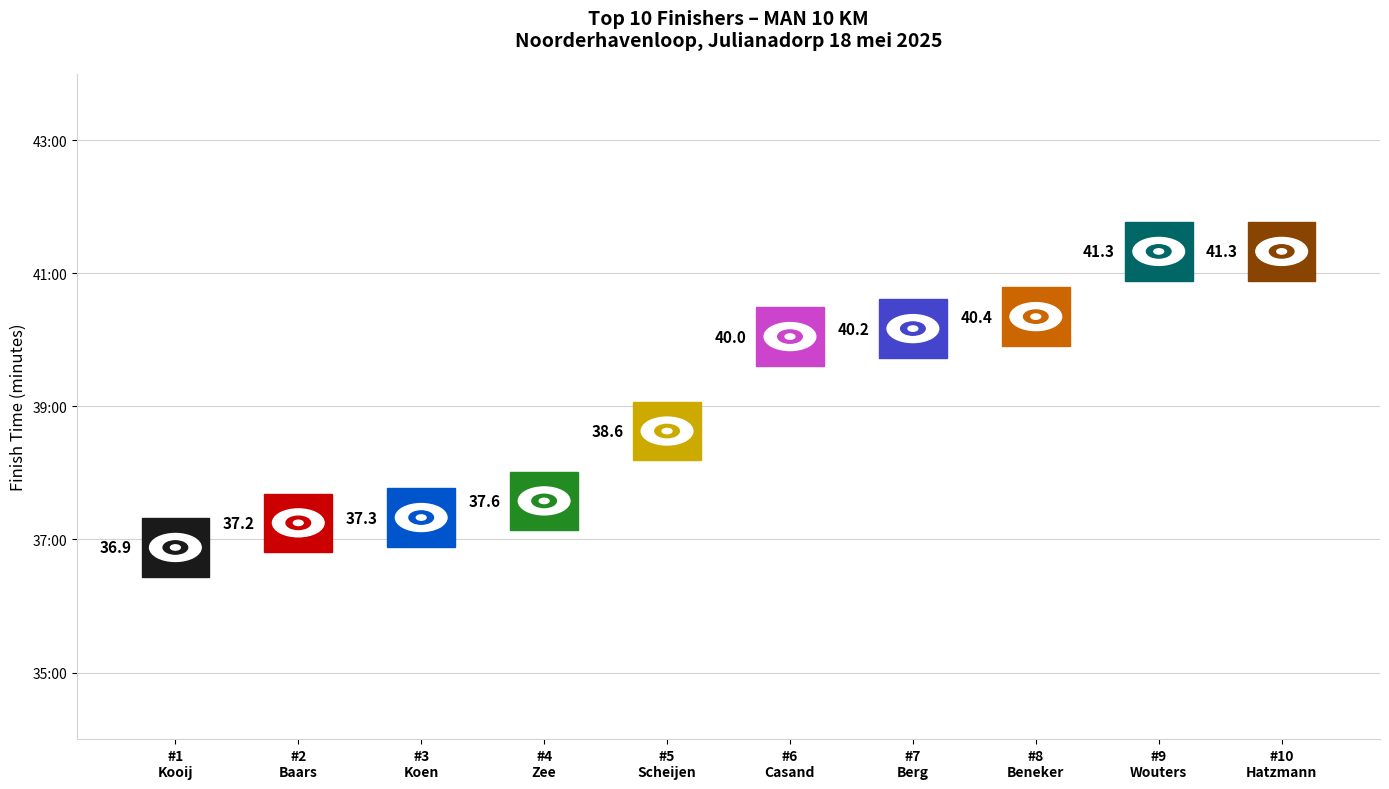

Which has a higher value, Glenn Hatzmann or Sébastien Baars?

Glenn Hatzmann